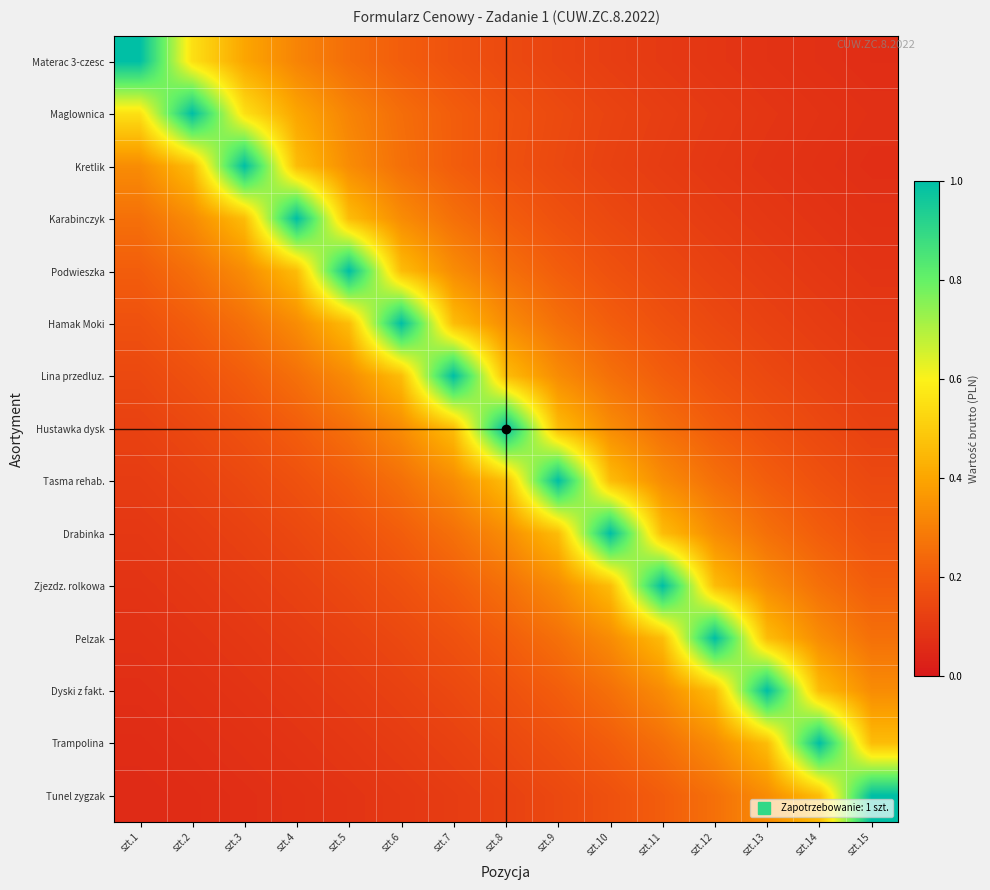

Which series has the widest spread of values?

Tunel zygzak